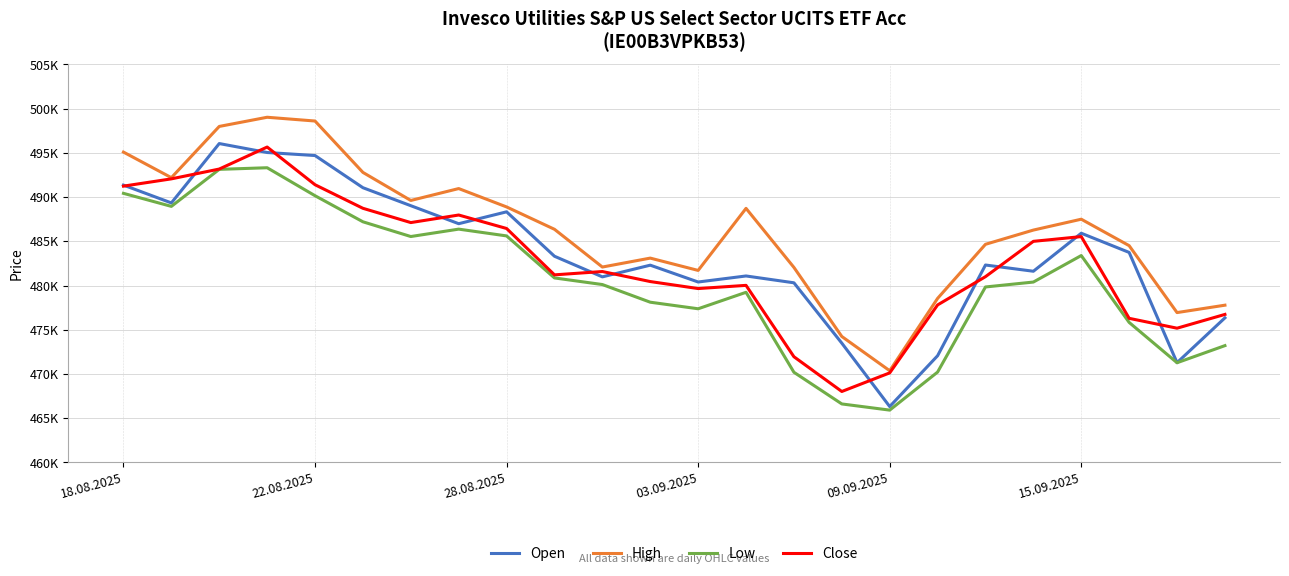

Does the chart have visible grid lines?

Yes